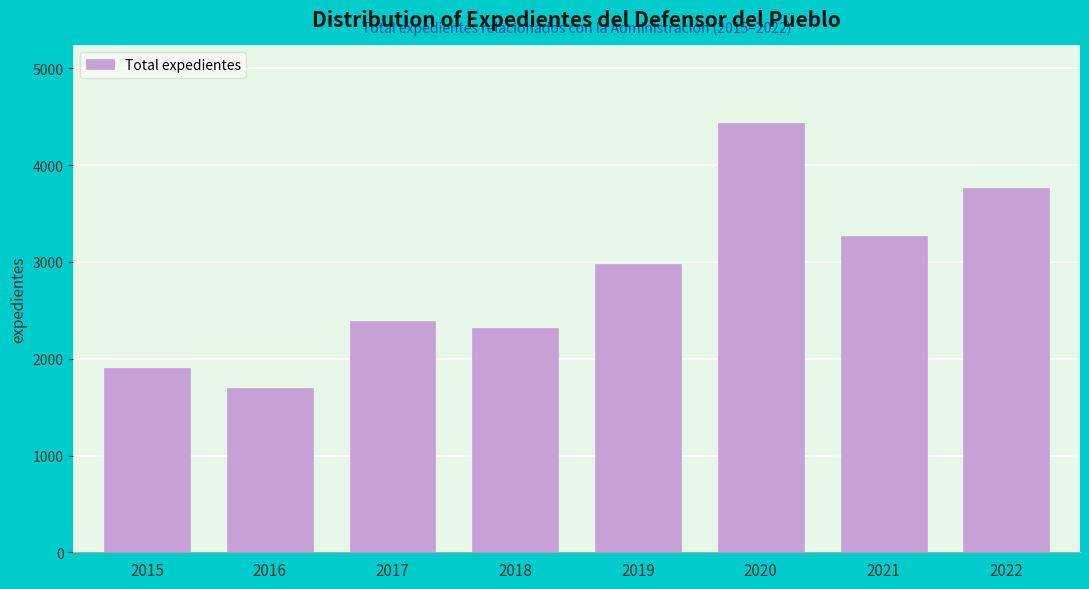

Reading right to left, extract all data points from this chart.

2022=3764	2021=3269	2020=4439	2019=2976	2018=2319	2017=2395	2016=1694	2015=1902